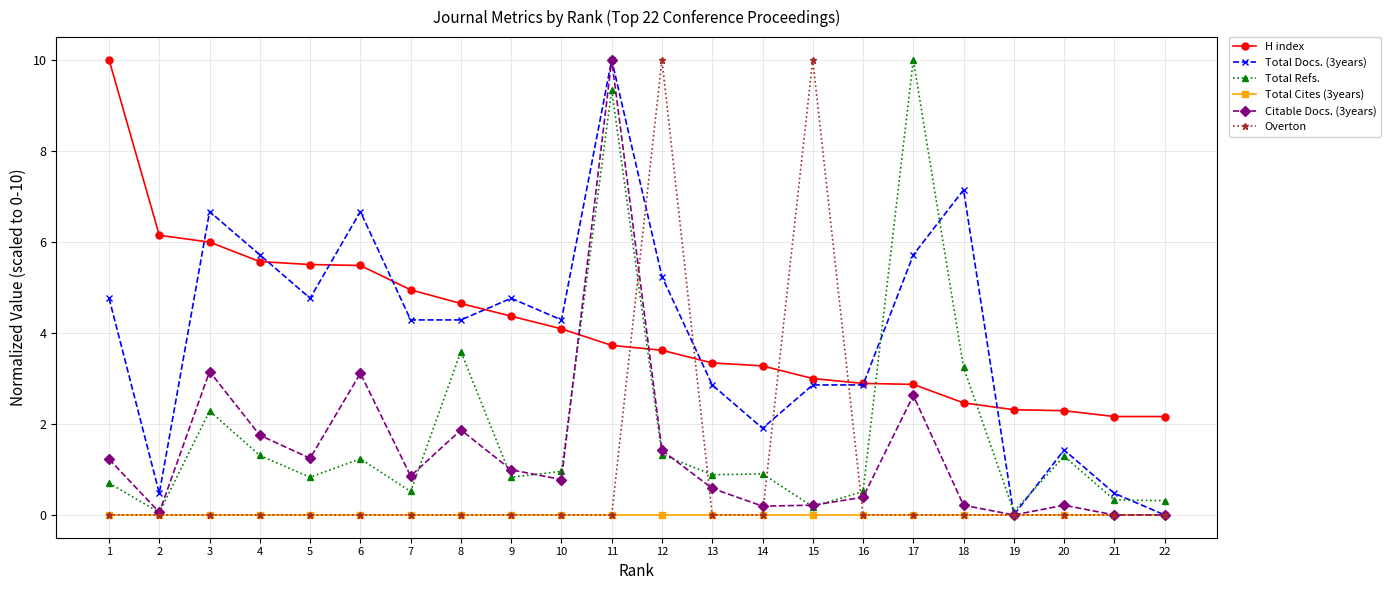

True or false: Total Docs. (3years) and Overton intersect in this chart.

True